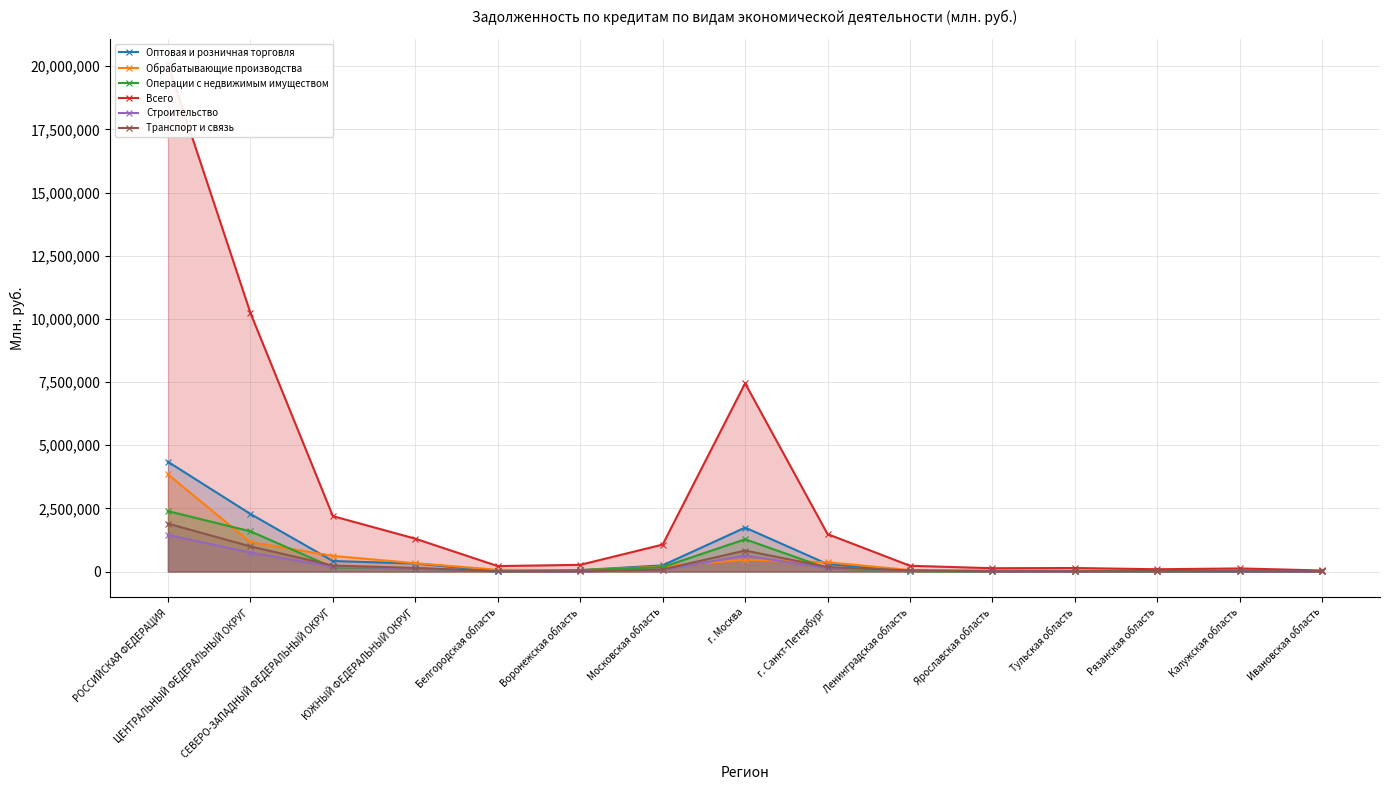

True or false: Строительство and Транспорт и связь intersect in this chart.

False